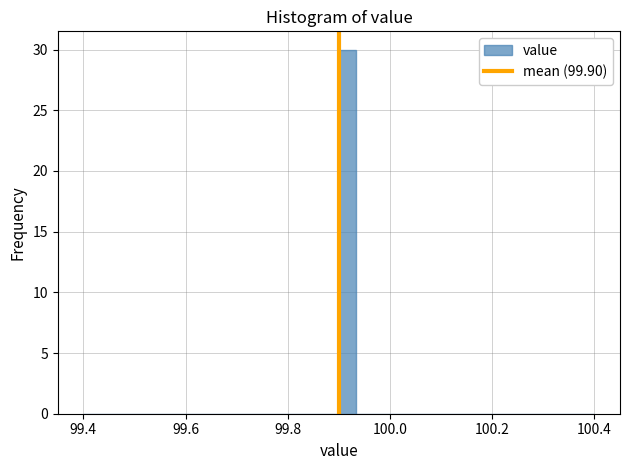

Read against the x-axis, roughly where is the centre of the tallest bar?

99.92